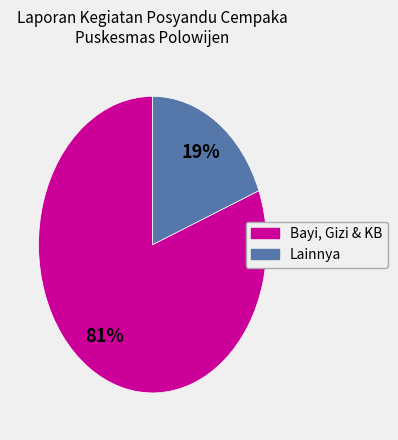

To the nearest percent, what is the average slice percentage?

50%